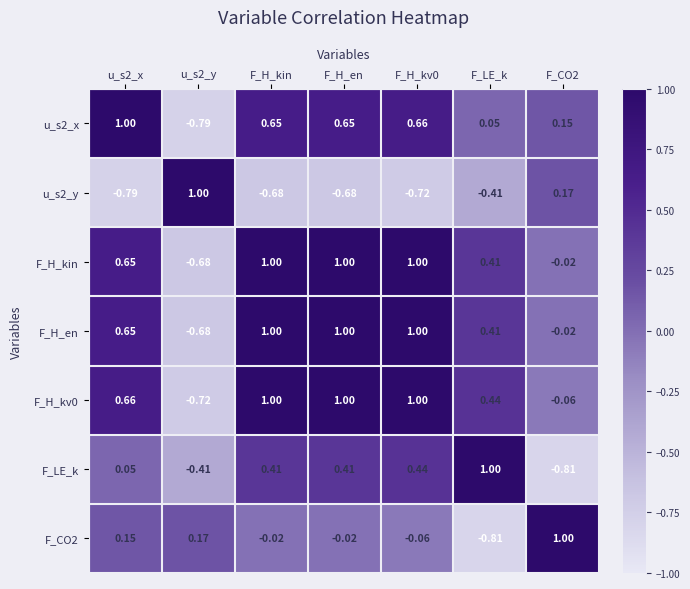

Between F_H_kin and F_CO2, which series saw the biggest shift?

F_LE_k